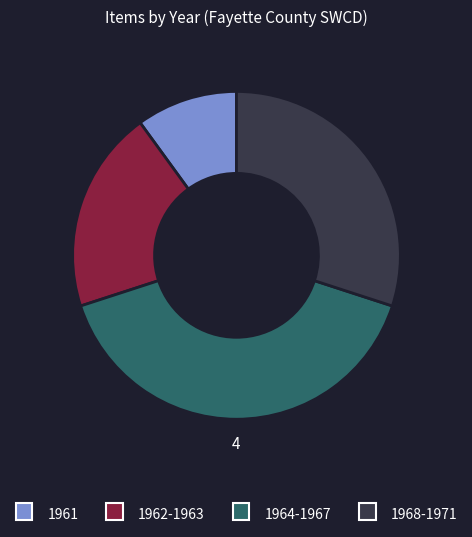

Does any single category account for the majority?

No